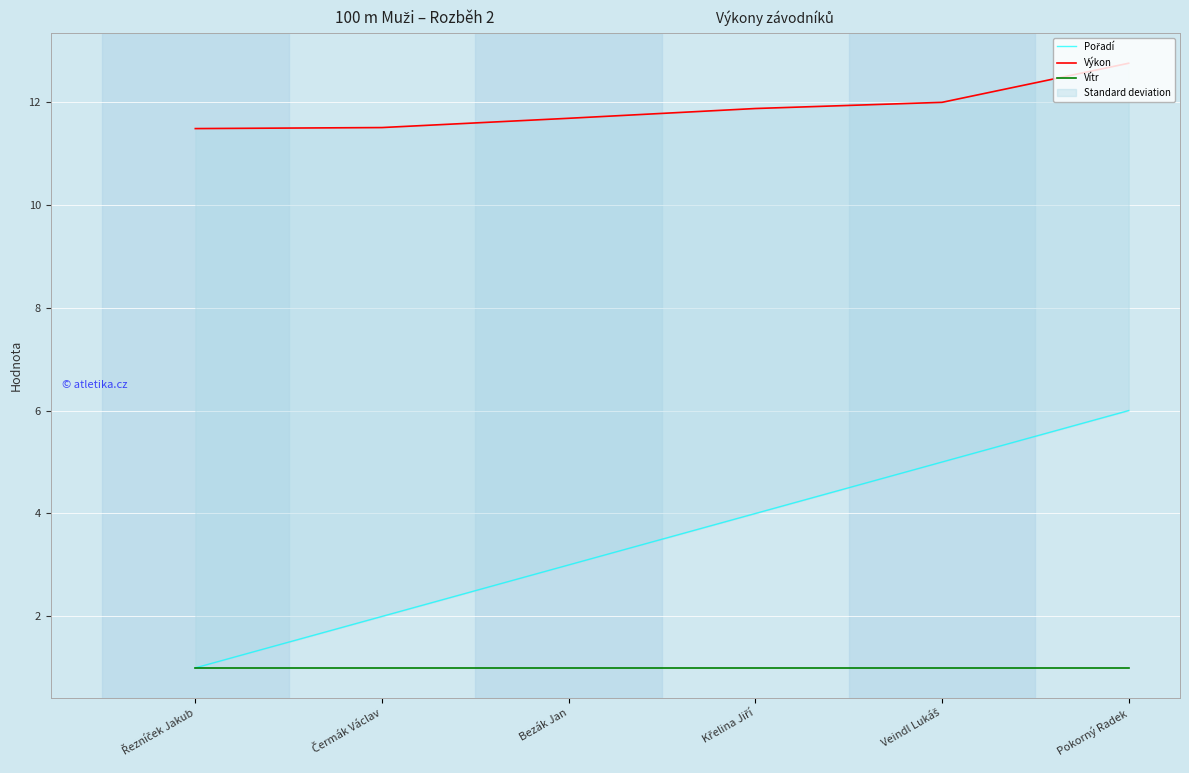

At which label does Vítr reach its minimum?

Řezníček Jakub